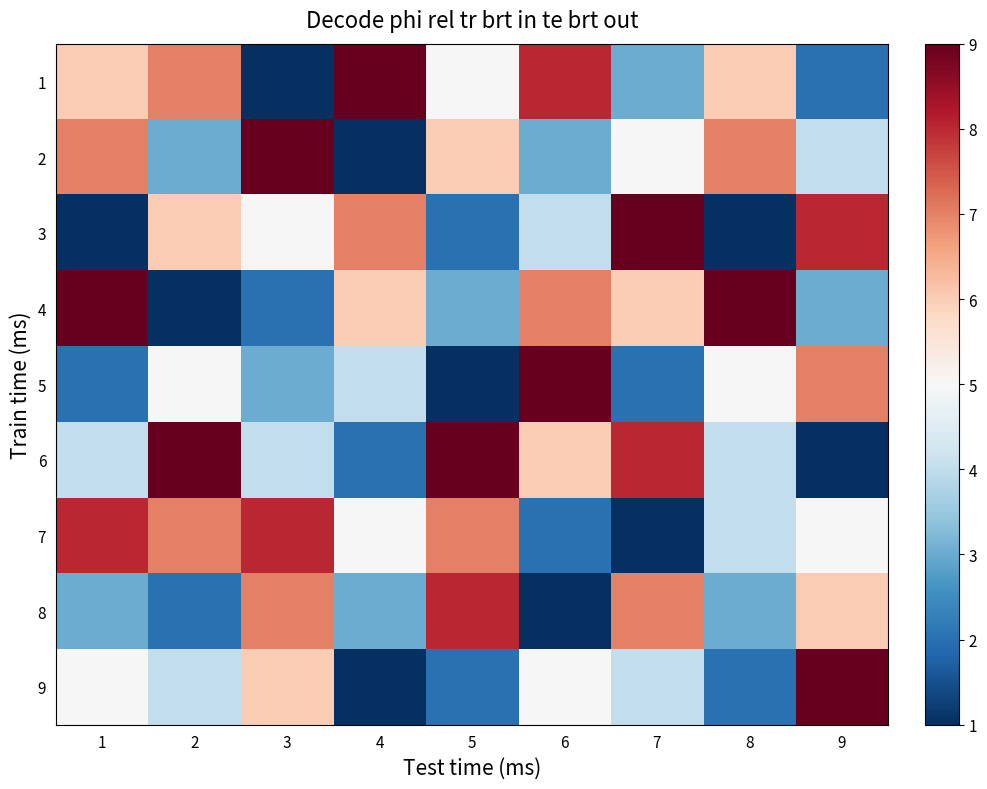

How many categories are shown in the chart?

9